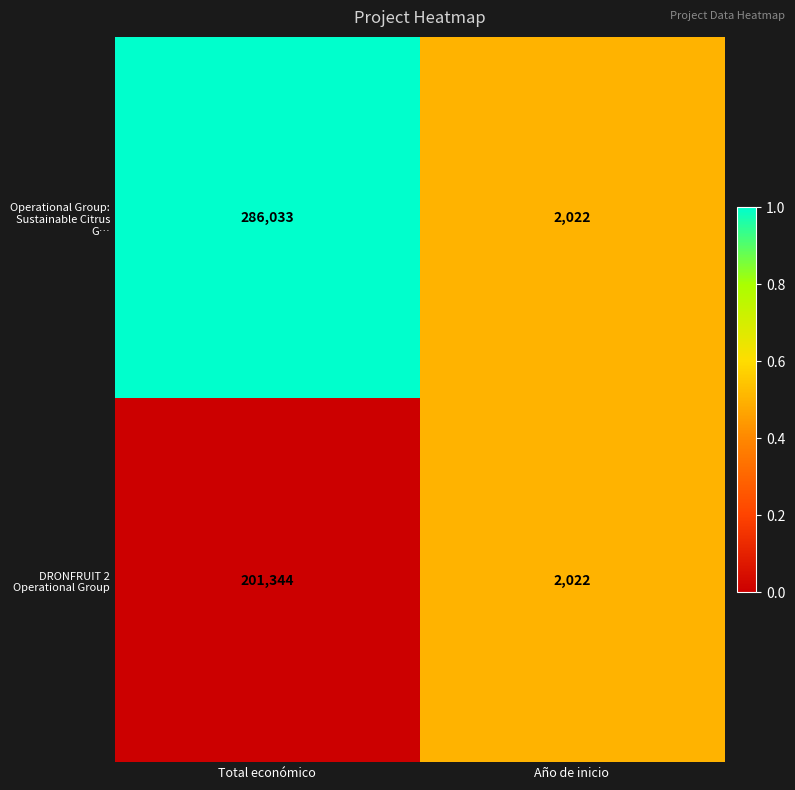

The value of DRONFRUIT 2 Operational Group at Año de inicio is 2022. True or false?

True